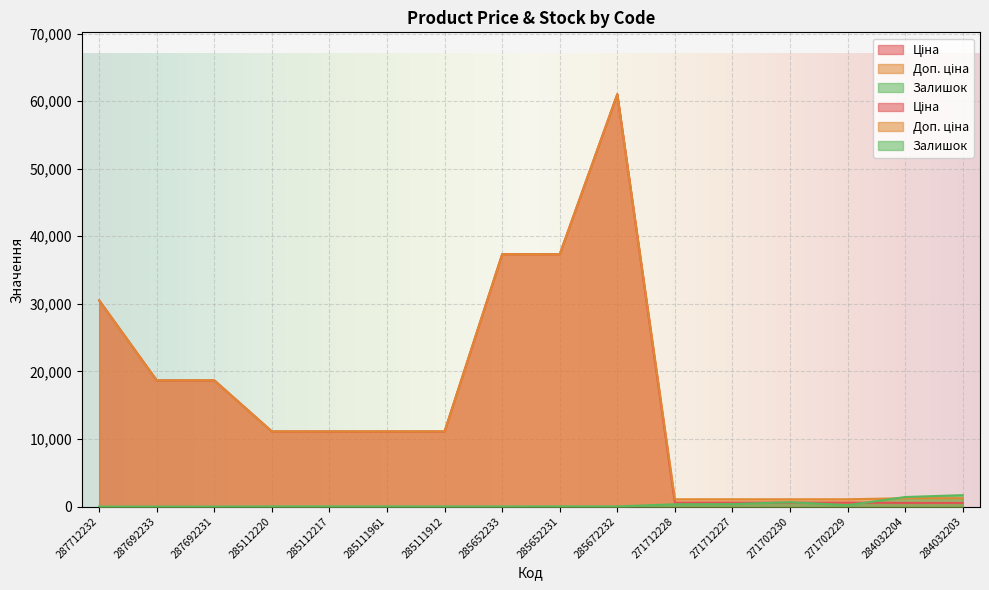

Is the value of Залишок at 284032204 greater than the value of Доп. ціна at 285111912?

No